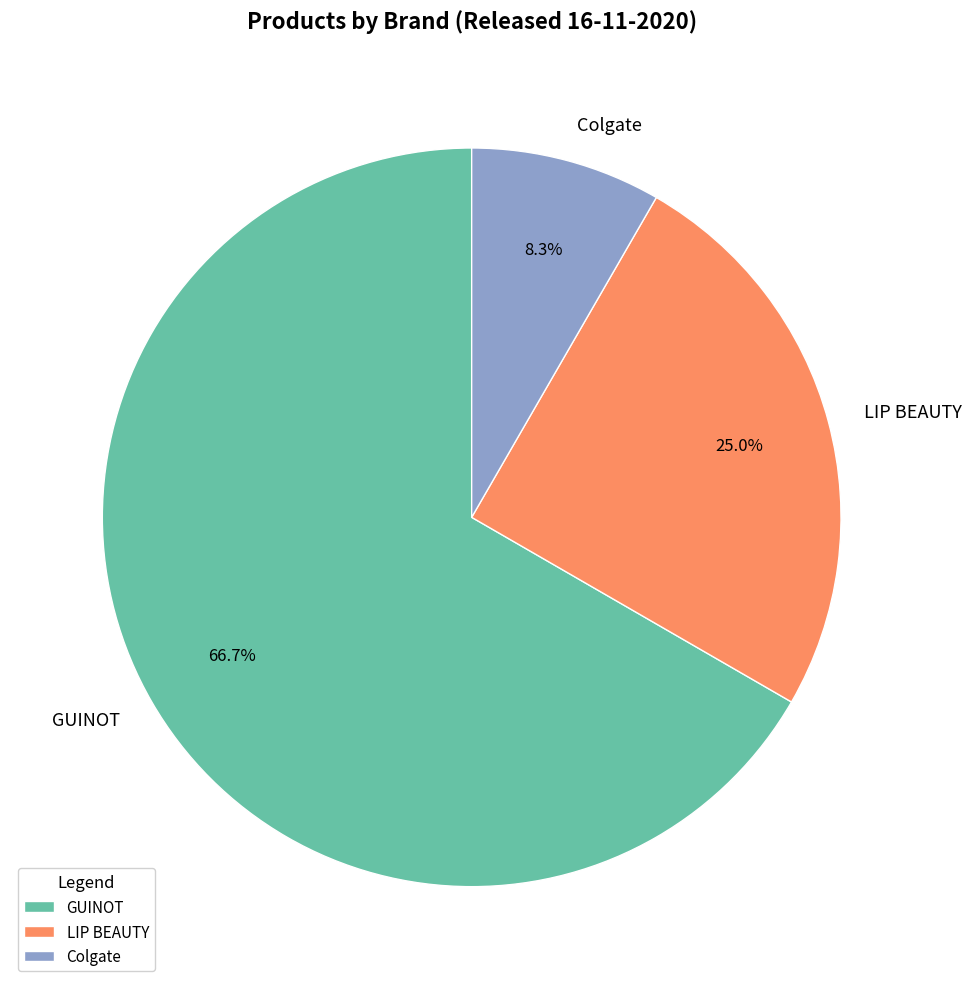

To the nearest percent, what is the combined percentage of GUINOT and Colgate?

75%